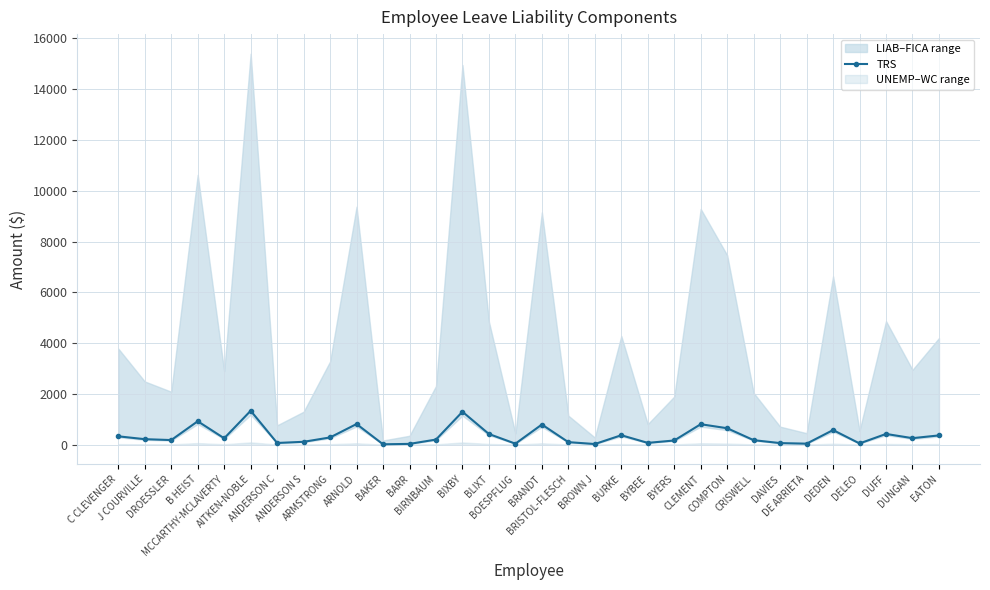

What is the ratio of the value at CRISWELL to the value at ANDERSON S?

1.6